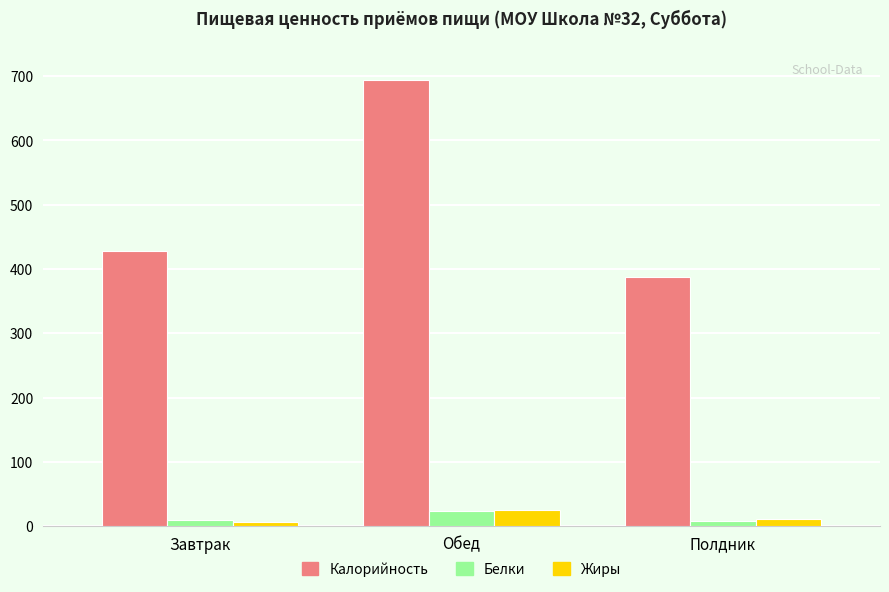

What is the value of the Белки bar at the 1st from the left?

10.0